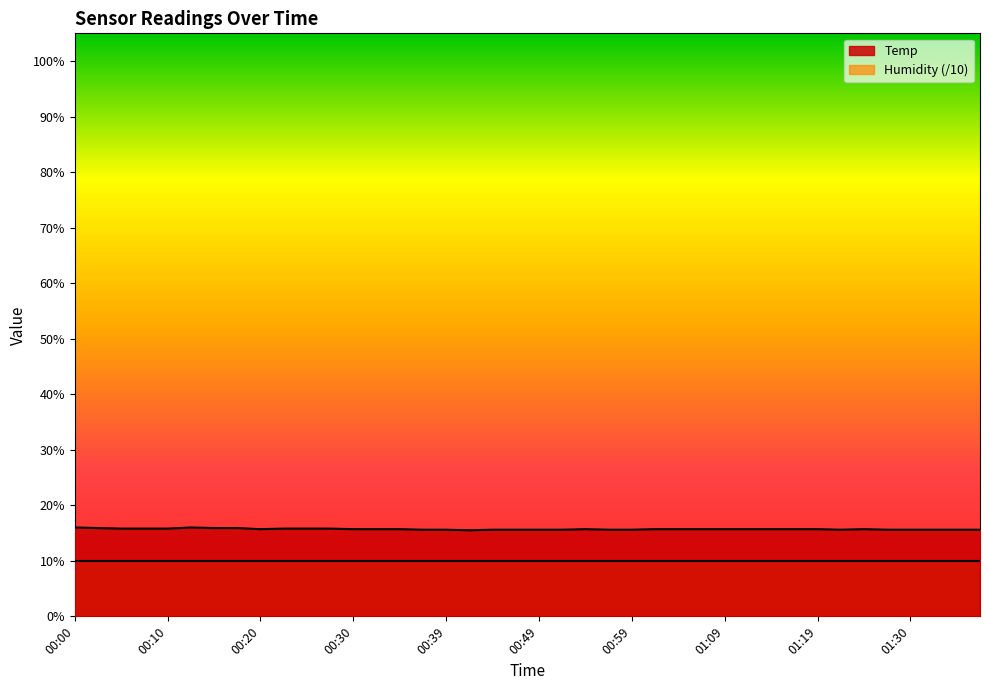

Which label corresponds to the largest value in the chart?

00:00